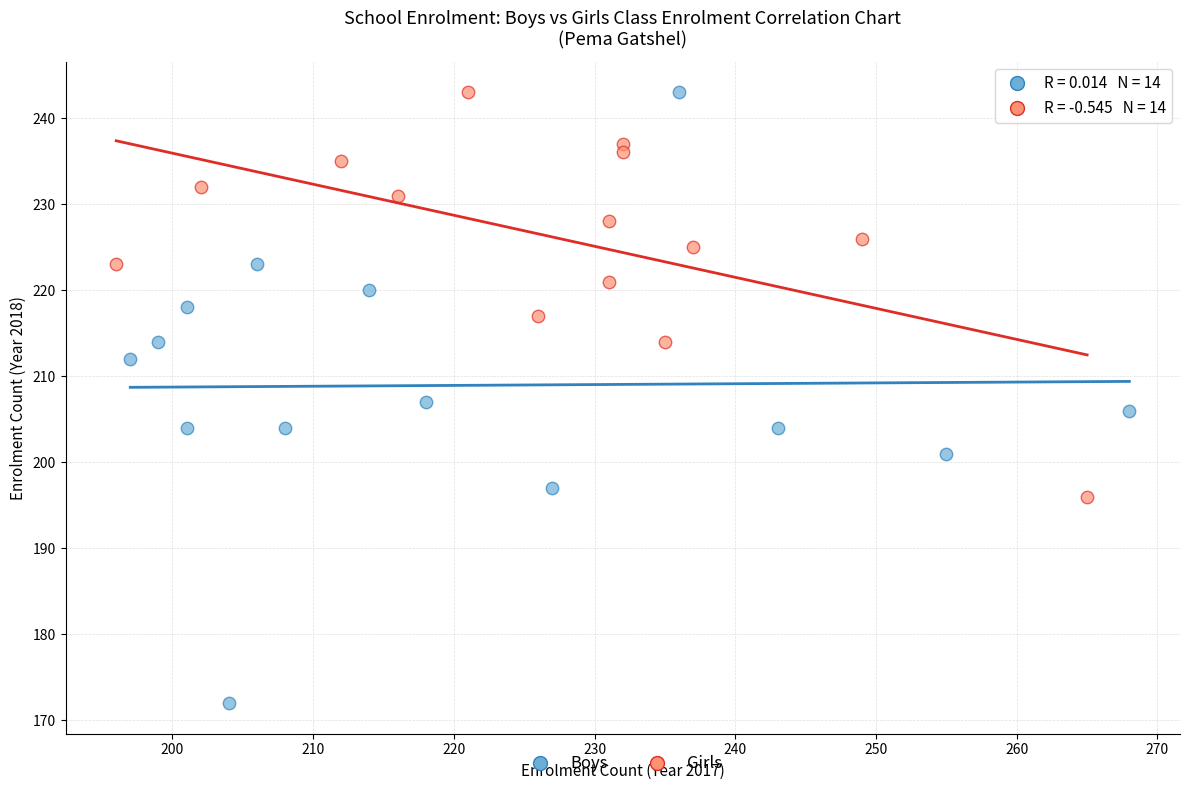

Which series has the widest spread of Y values?

Boys